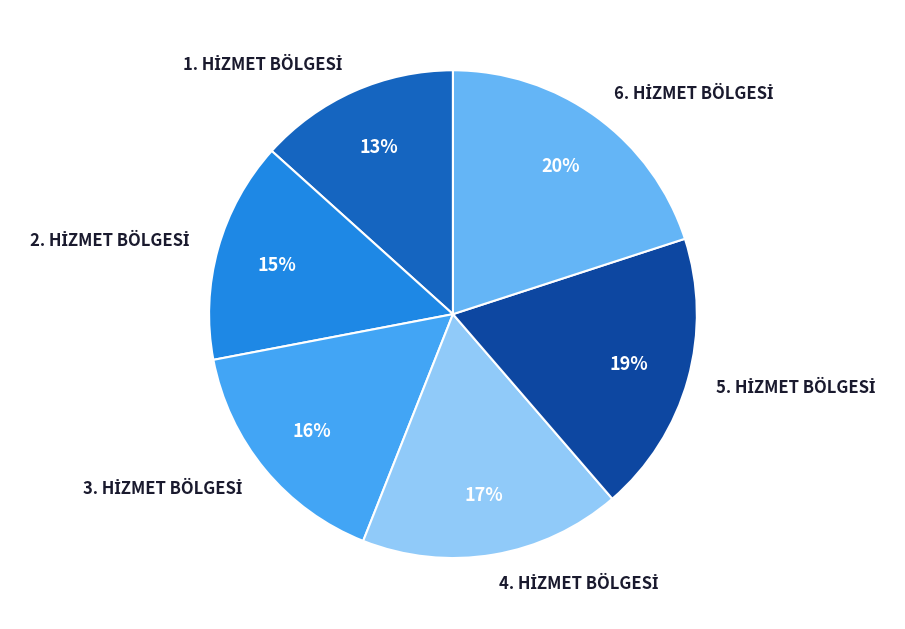

Is there a majority slice in this chart?

No